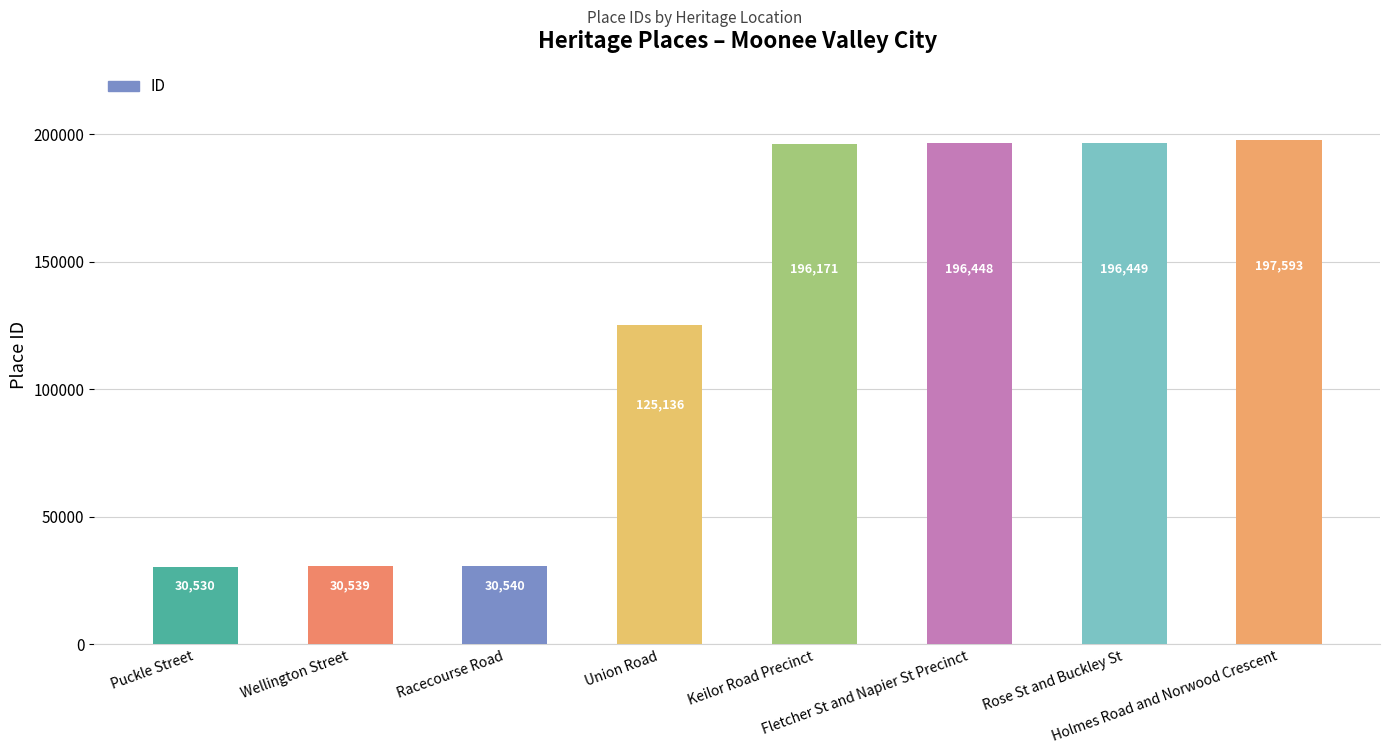

Approximately how many times larger is the value at Wellington Street compared to Puckle Street?

1.0